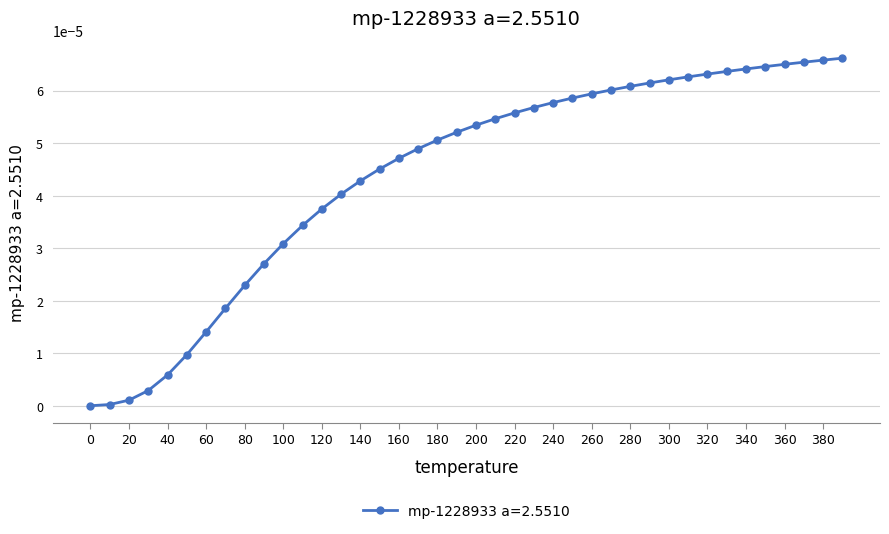

Rank the categories by value from lowest to highest.

0.0, 10.0, 20.0, 30.0, 40.0, 50.0, 60.0, 70.0, 80.0, 90.0, 100.0, 110.0, 120.0, 130.0, 140.0, 150.0, 160.0, 170.0, 180.0, 190.0, 200.0, 210.0, 220.0, 230.0, 240.0, 250.0, 260.0, 270.0, 280.0, 290.0, 300.0, 310.0, 320.0, 330.0, 340.0, 350.0, 360.0, 370.0, 380.0, 390.0